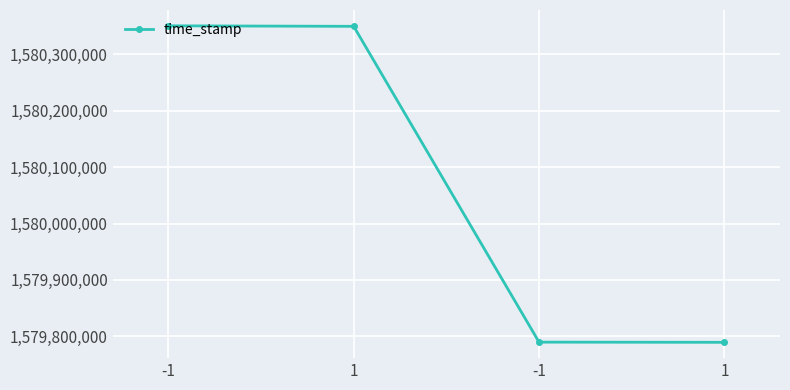

Is it true that the value at 1 is 2564198647?

False